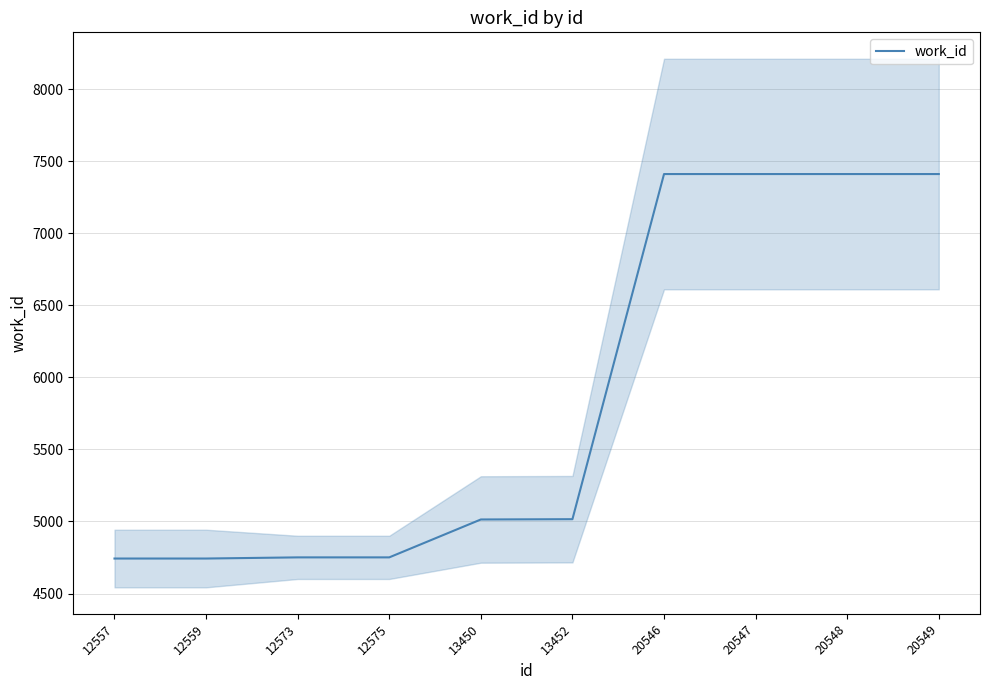

What is the ratio of the value at 12557 to the value at 20549?

0.6